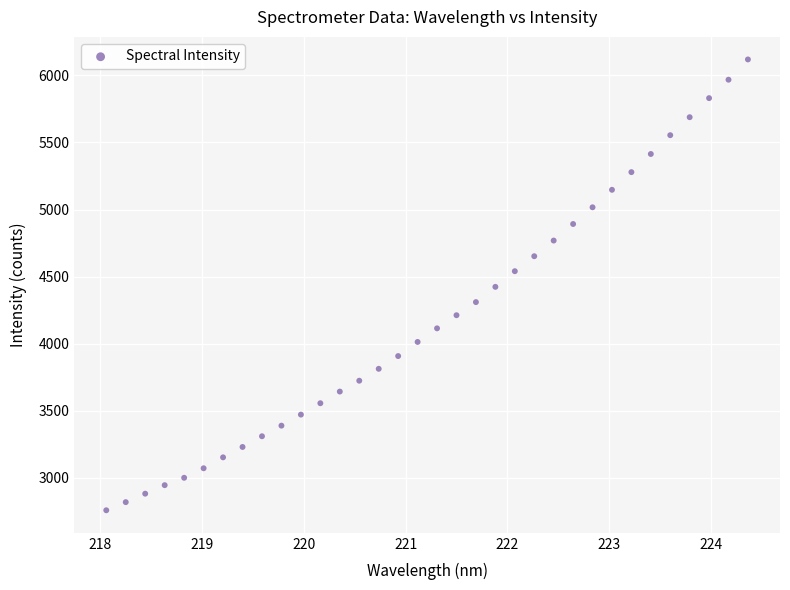

What is the range of Y values (max minus min)?

3359.7